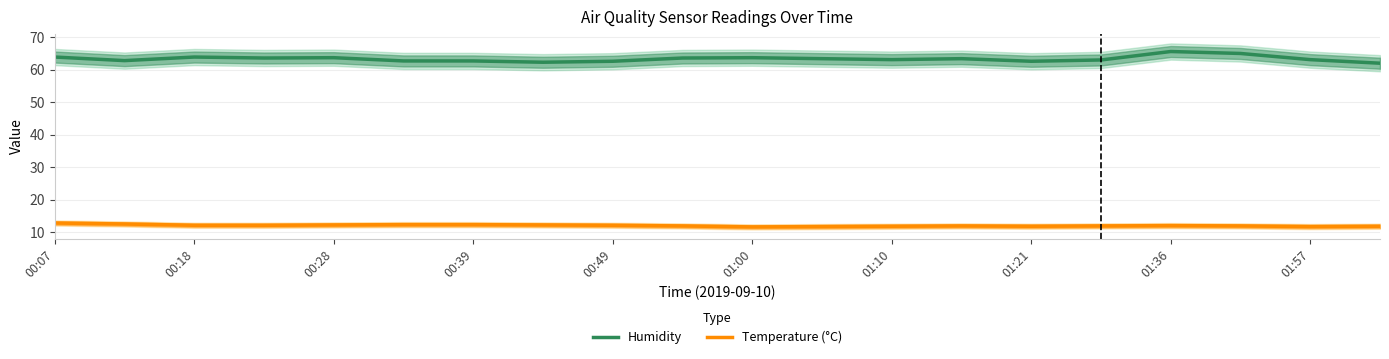

Is it true that Humidity equals 63.9 at 00:07?

True